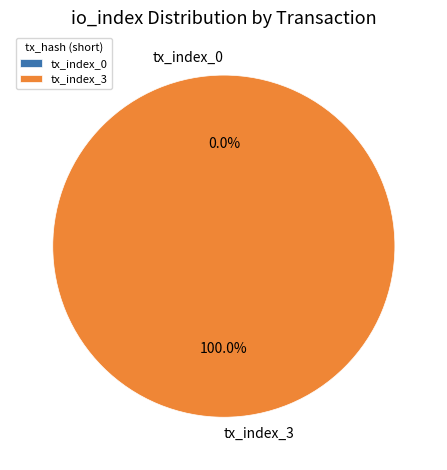

Count the number of slices in the pie.

2